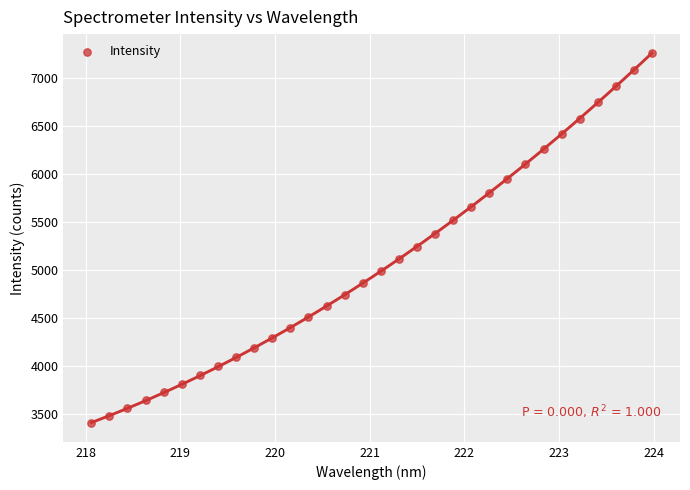

What is the range of X values (max minus min)?

5.9